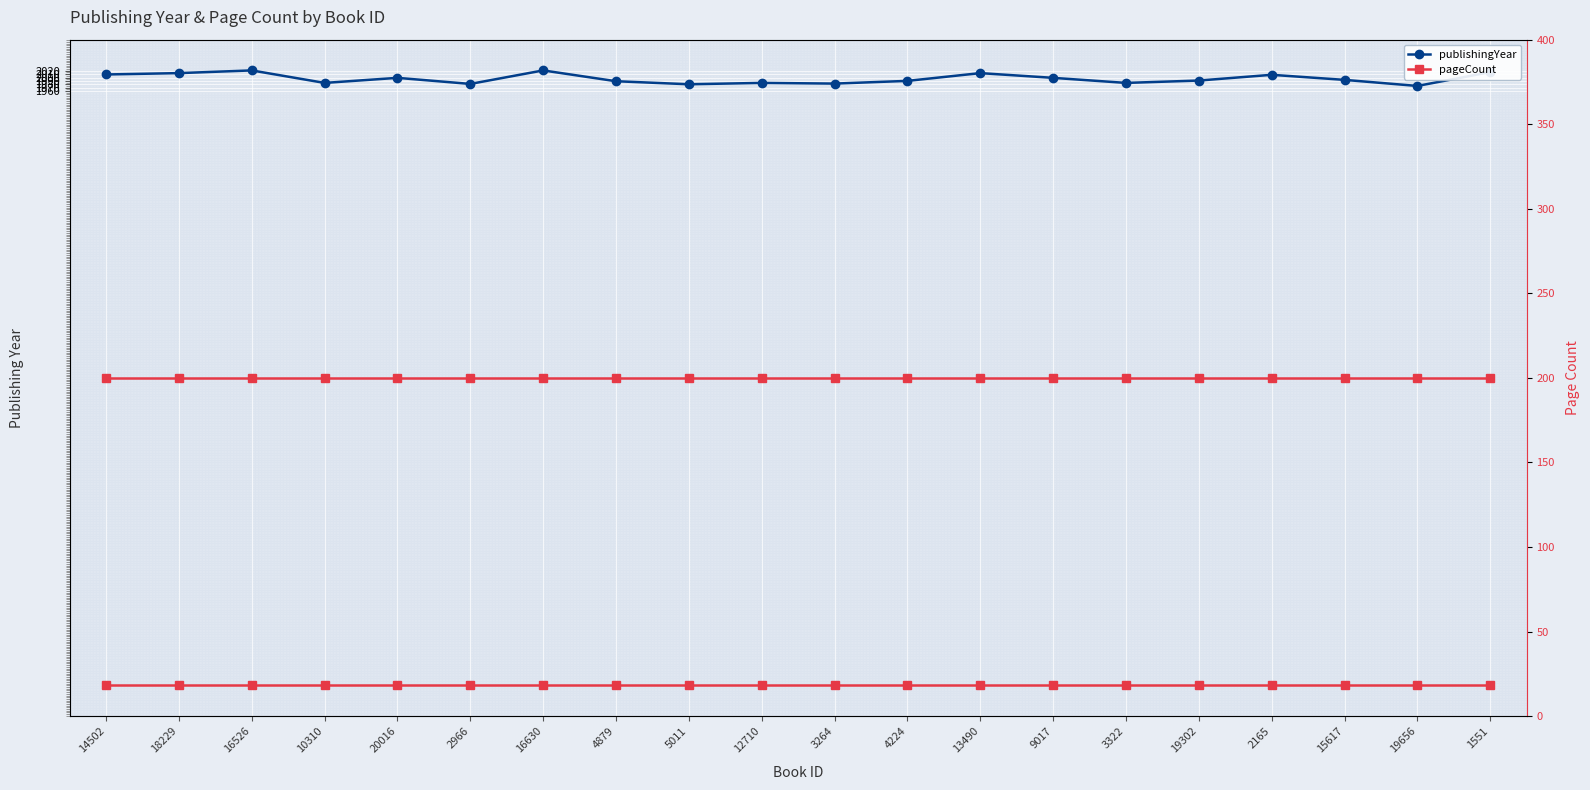

The value of pageCount at 13490 is 123. True or false?

False